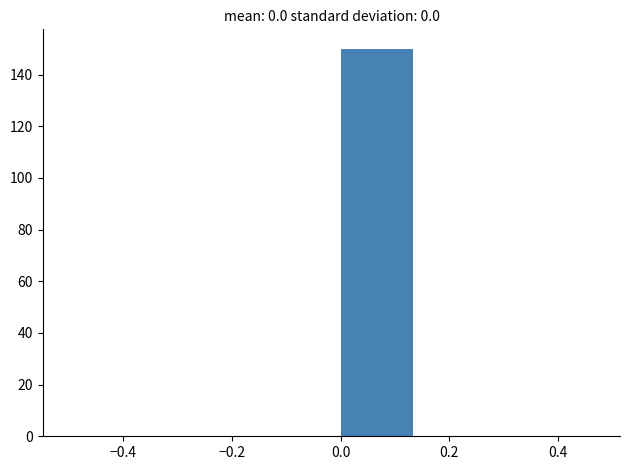

What is the height of the bar covering 0.00 to 0.16 on the x-axis? Neither the bar edges nor the heights are printed on the chart, so give them approximately, as read against the axes.

150